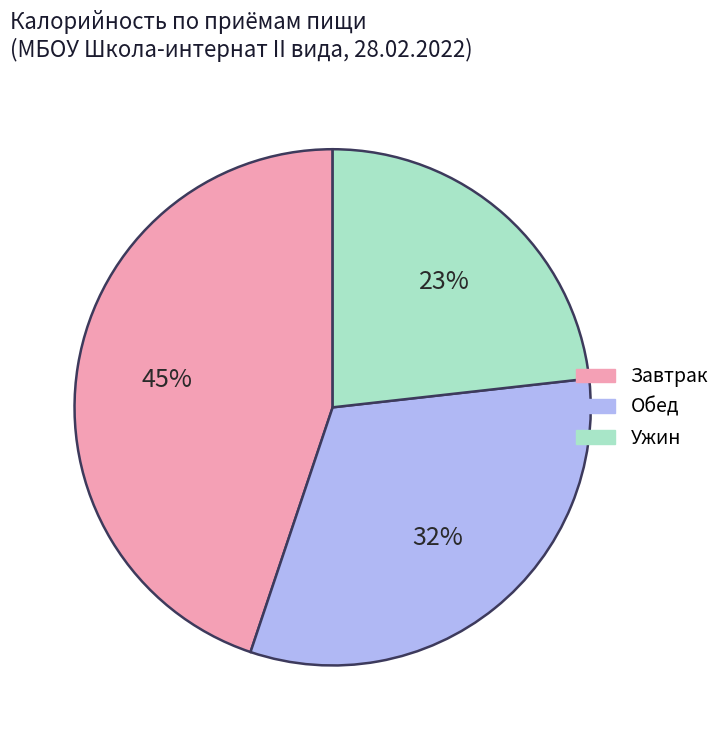

To the nearest percent, what is the difference between the largest and smallest slice percentages?

22%